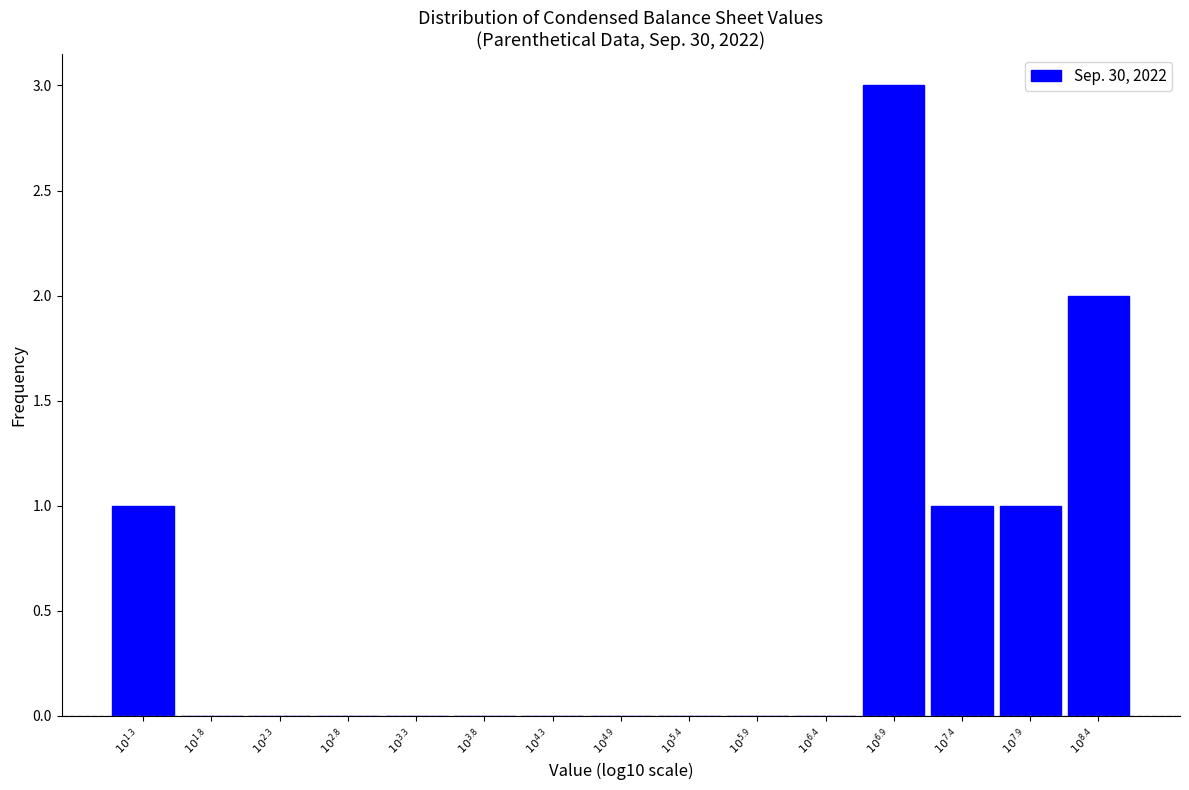

What is the maximum value shown in the chart?

3